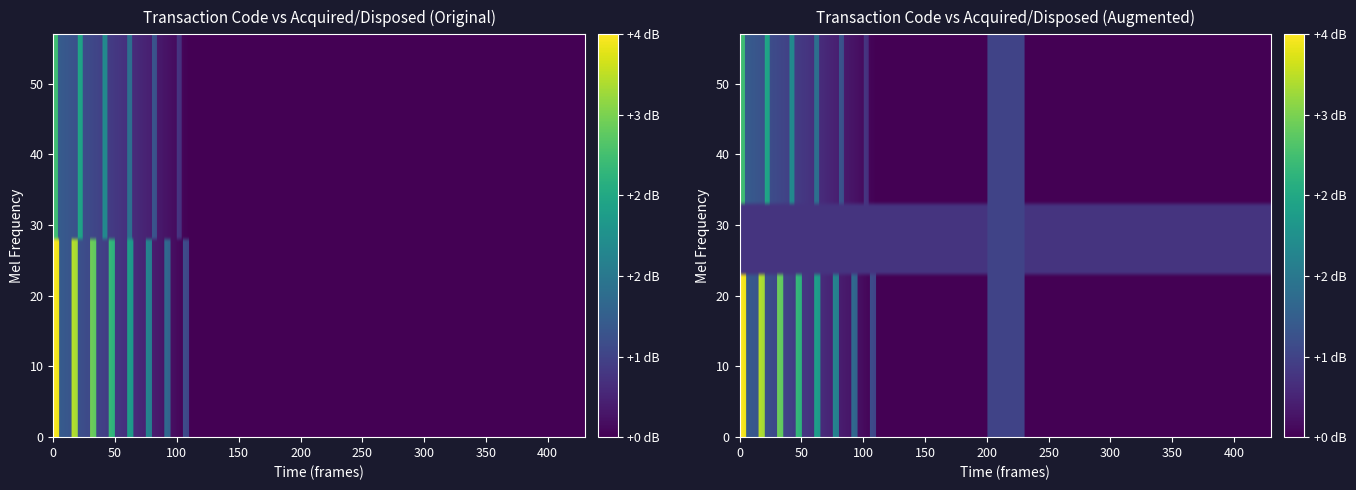

How many values are above zero?

2